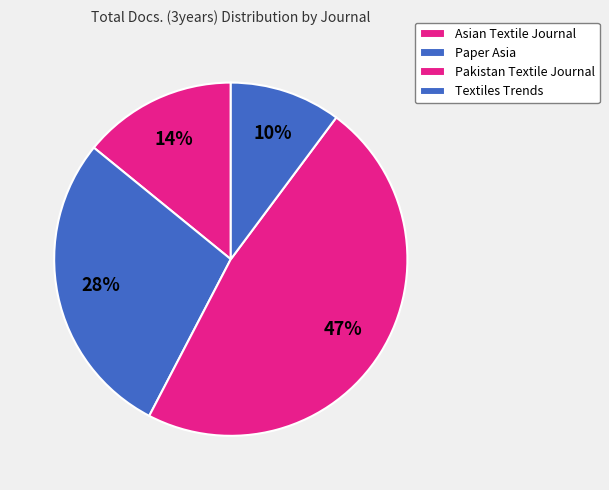

What is the total percentage of Pakistan Textile Journal and Asian Textile Journal?

61.6%